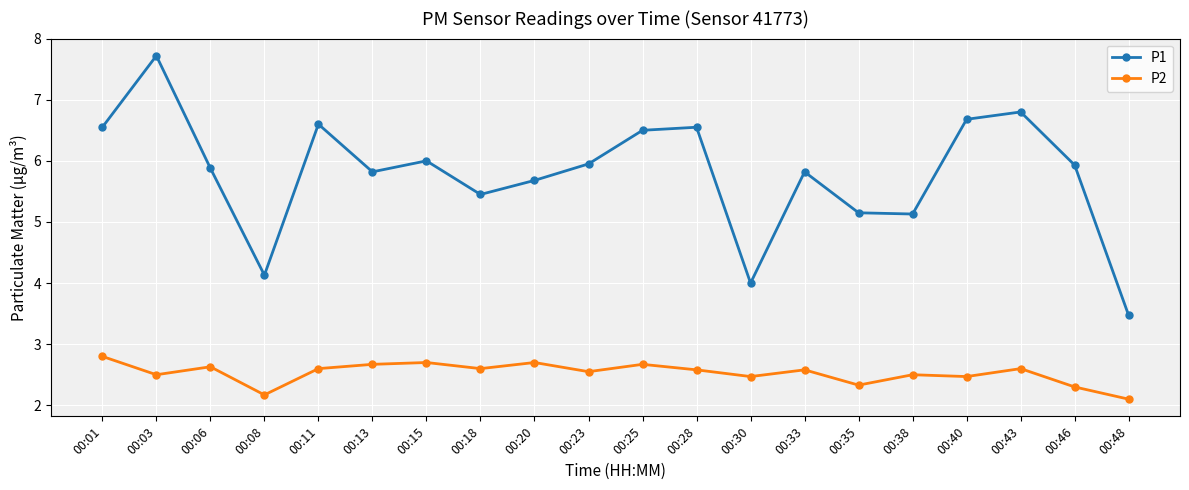

What value does the P2 series have at 00:43?

2.6